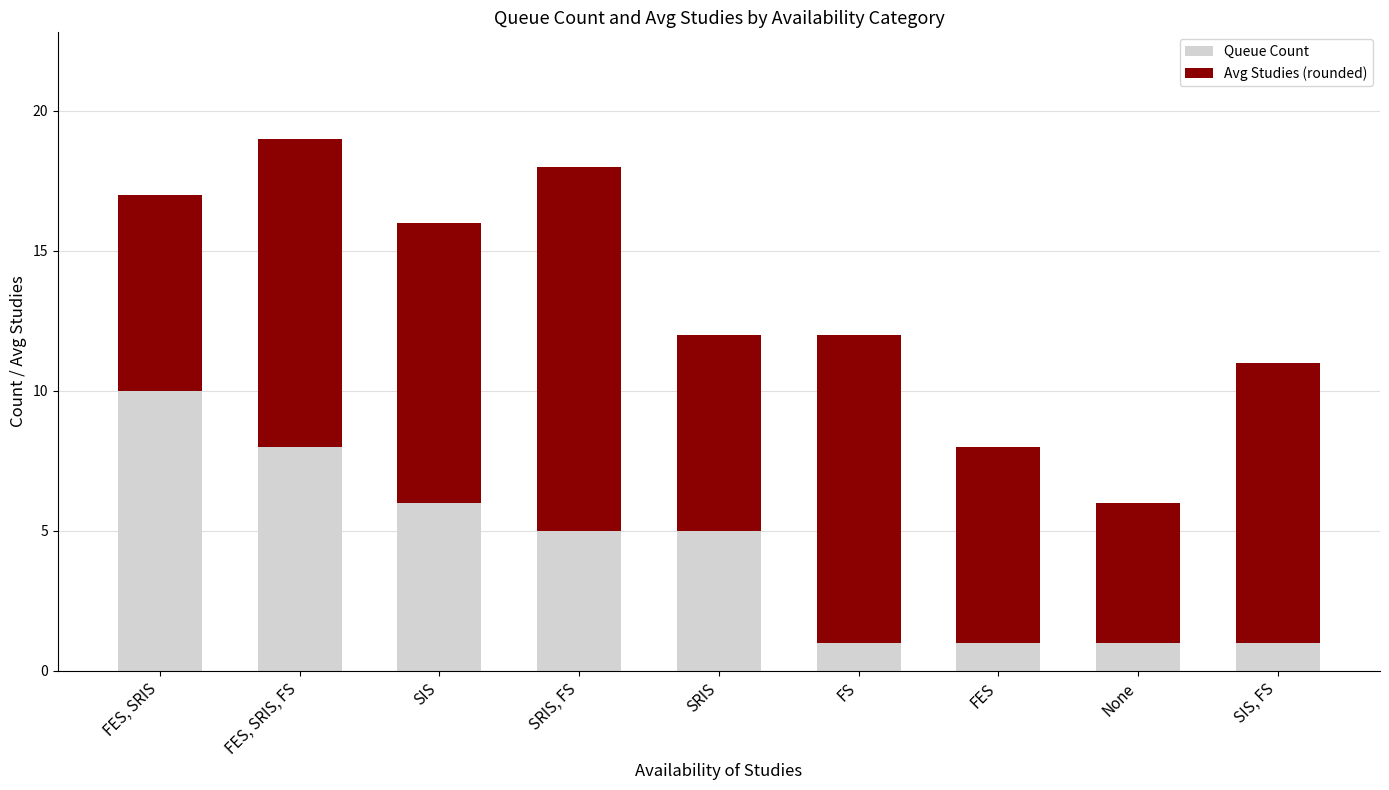

At which category is the sum across all series the highest?

FES, SRIS, FS